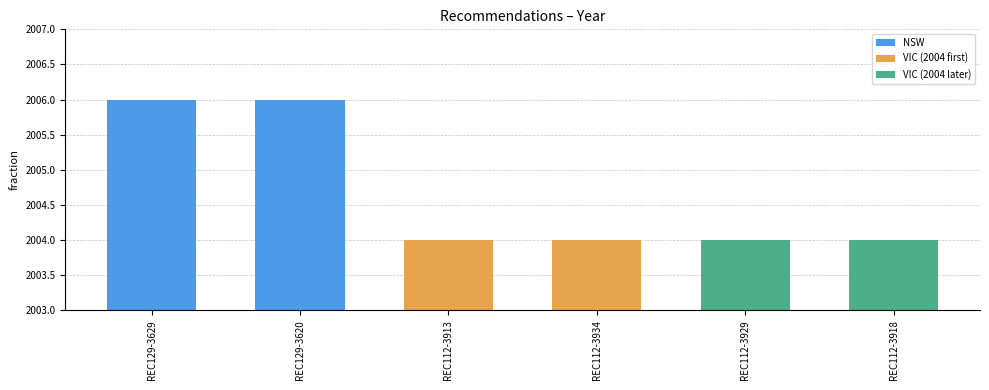

What is the sum of the values at REC112-3929 and REC112-3918?

4008